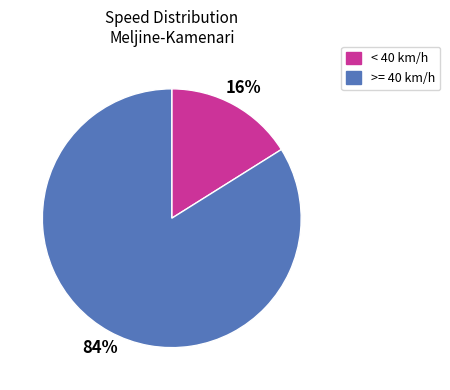

To the nearest percent, what is the difference between the largest and smallest slice percentages?

68%